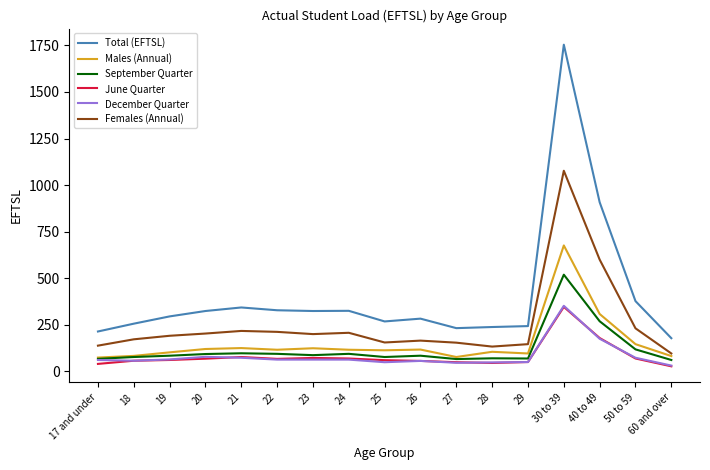

Where is Males (Annual) nearest to the value 375?

40 to 49